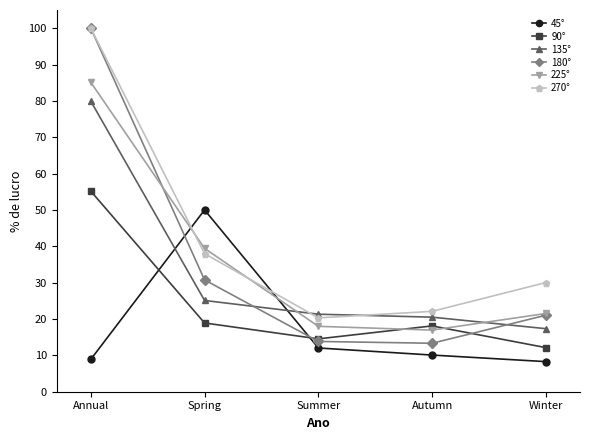

True or false: 45° and 225° cross at least once.

True